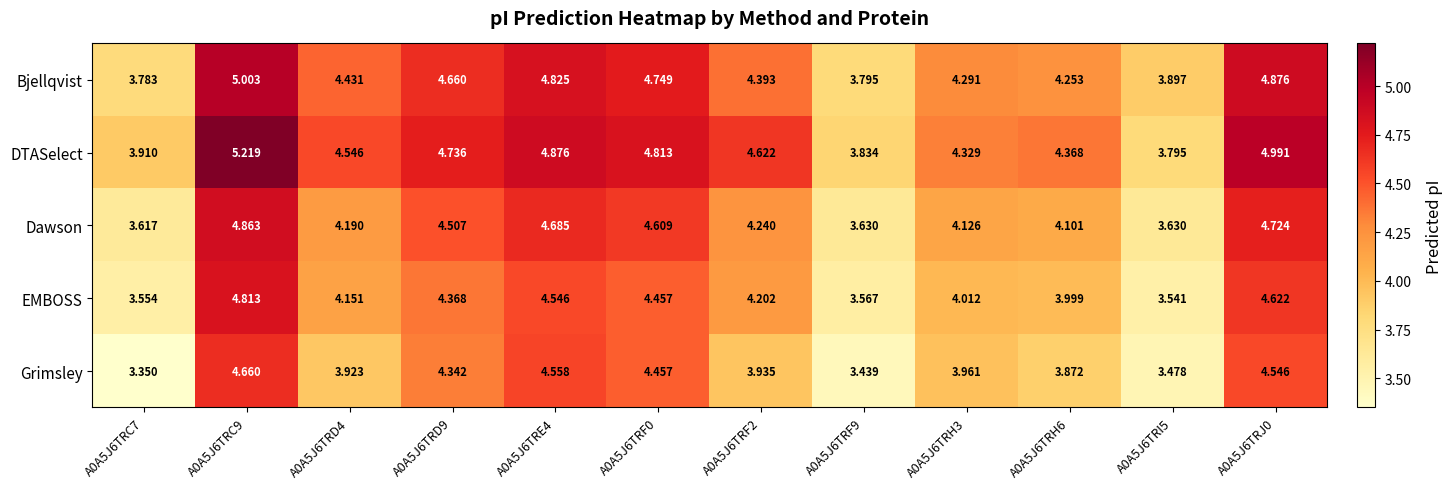

Which series has the largest range (max minus min)?

DTASelect